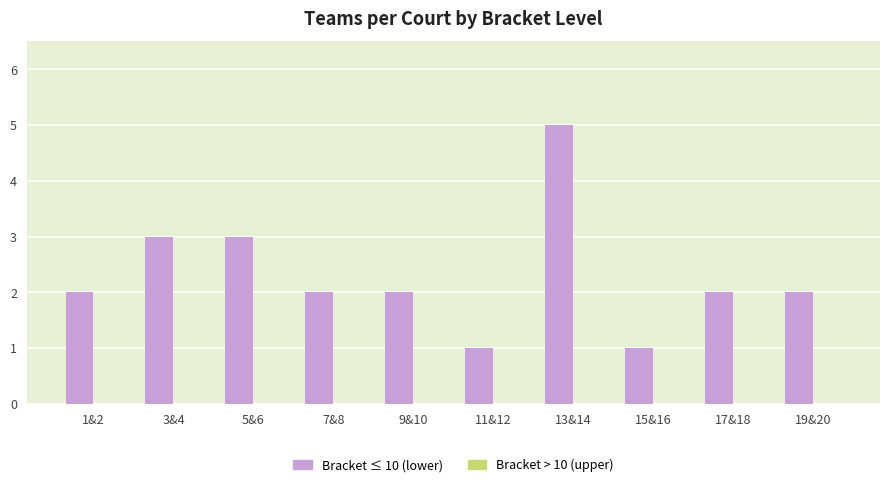

The chart shows a value of 3 at 9&10. True or false?

False